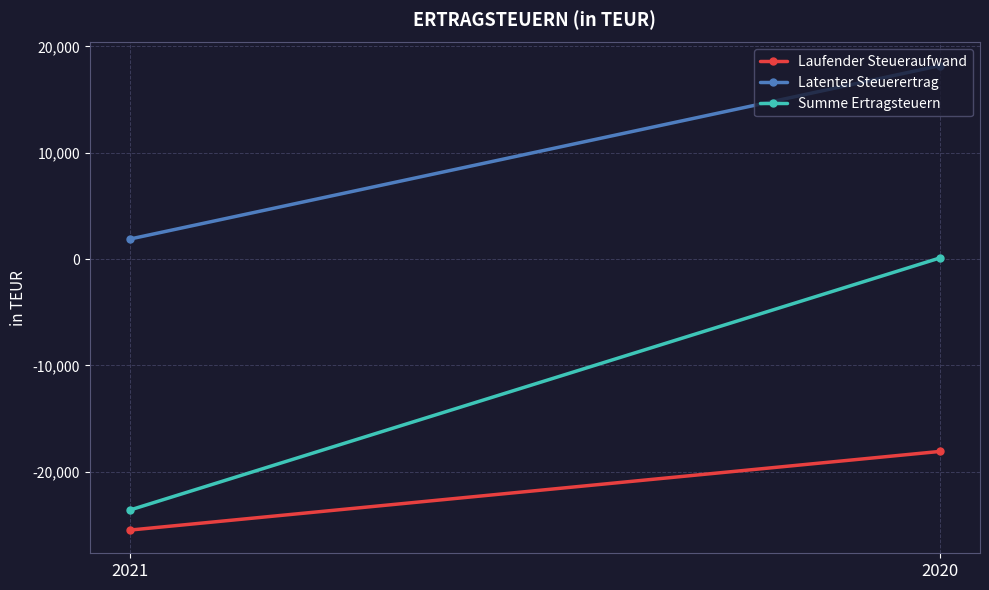

Is it true that Laufender Steueraufwand equals -18083 at 2020?

True